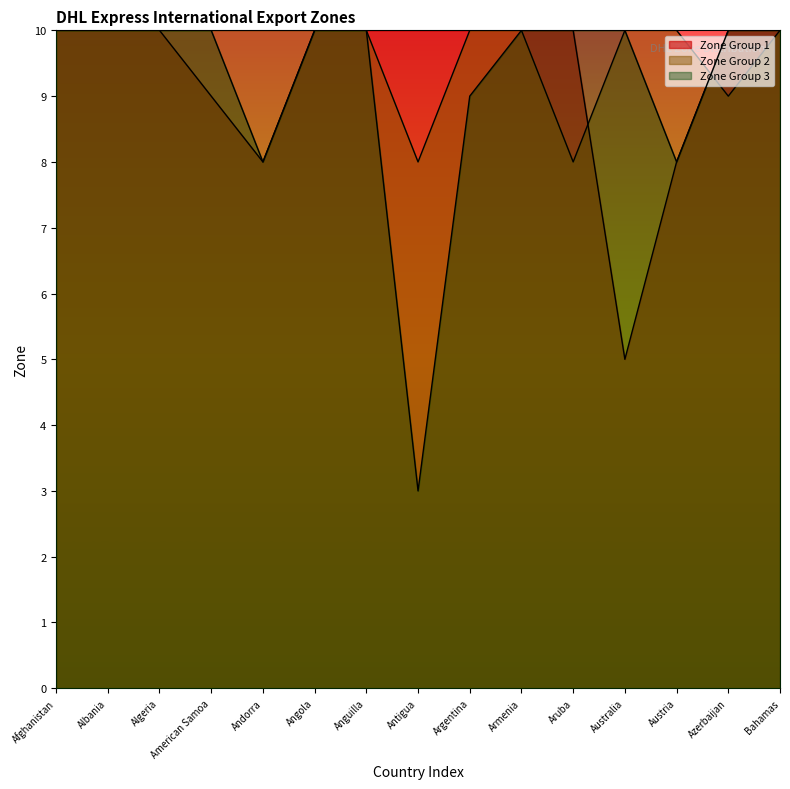

At which label does Zone Group 1 reach its minimum?

Australia